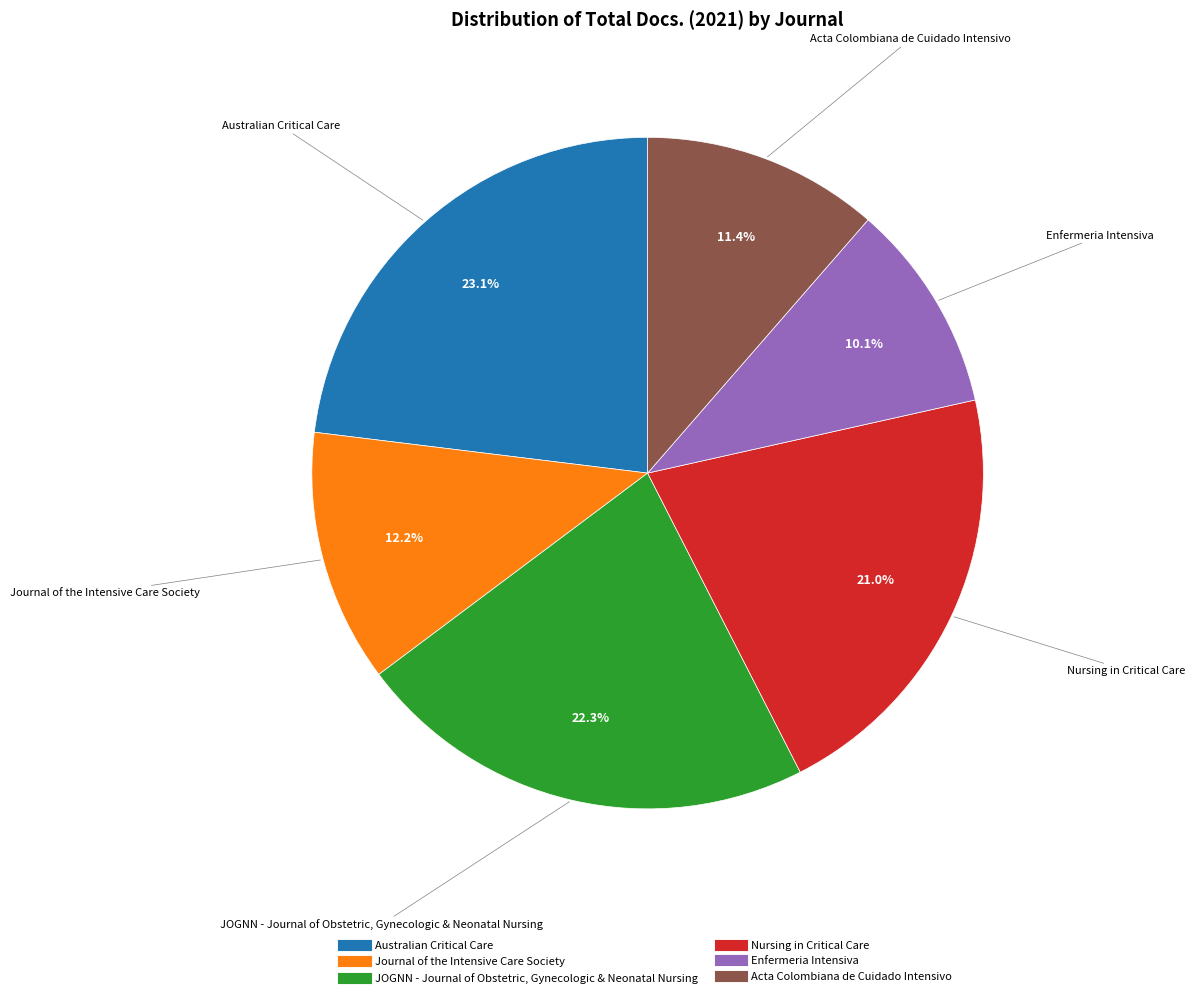

How many segments does this pie chart have?

6